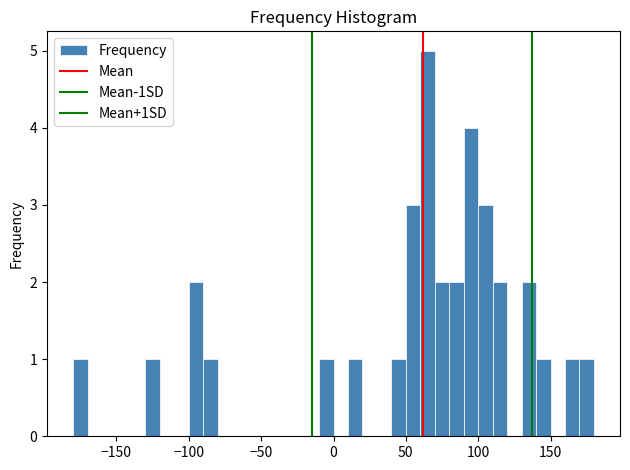

Around what value on the x-axis is the tallest bar? Give the approximate position of its centre, as read against the axis.

65